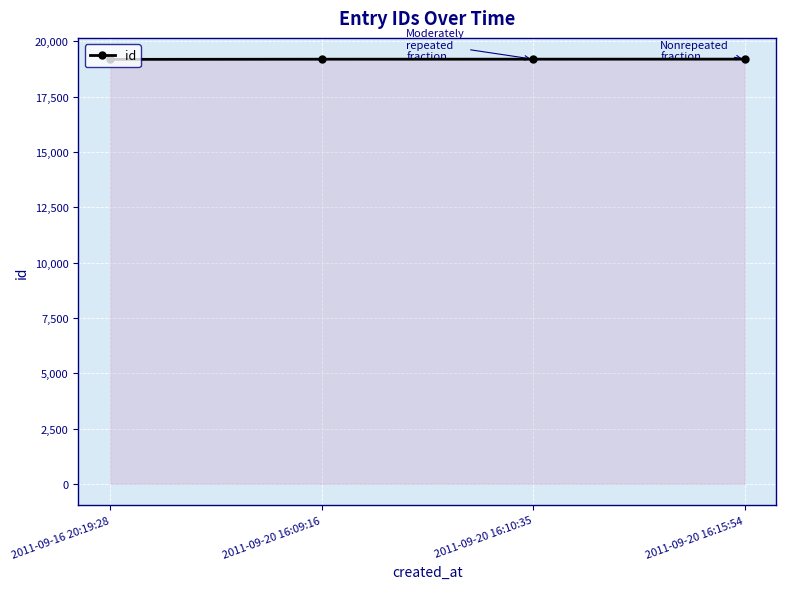

How many lines are shown in the chart?

1